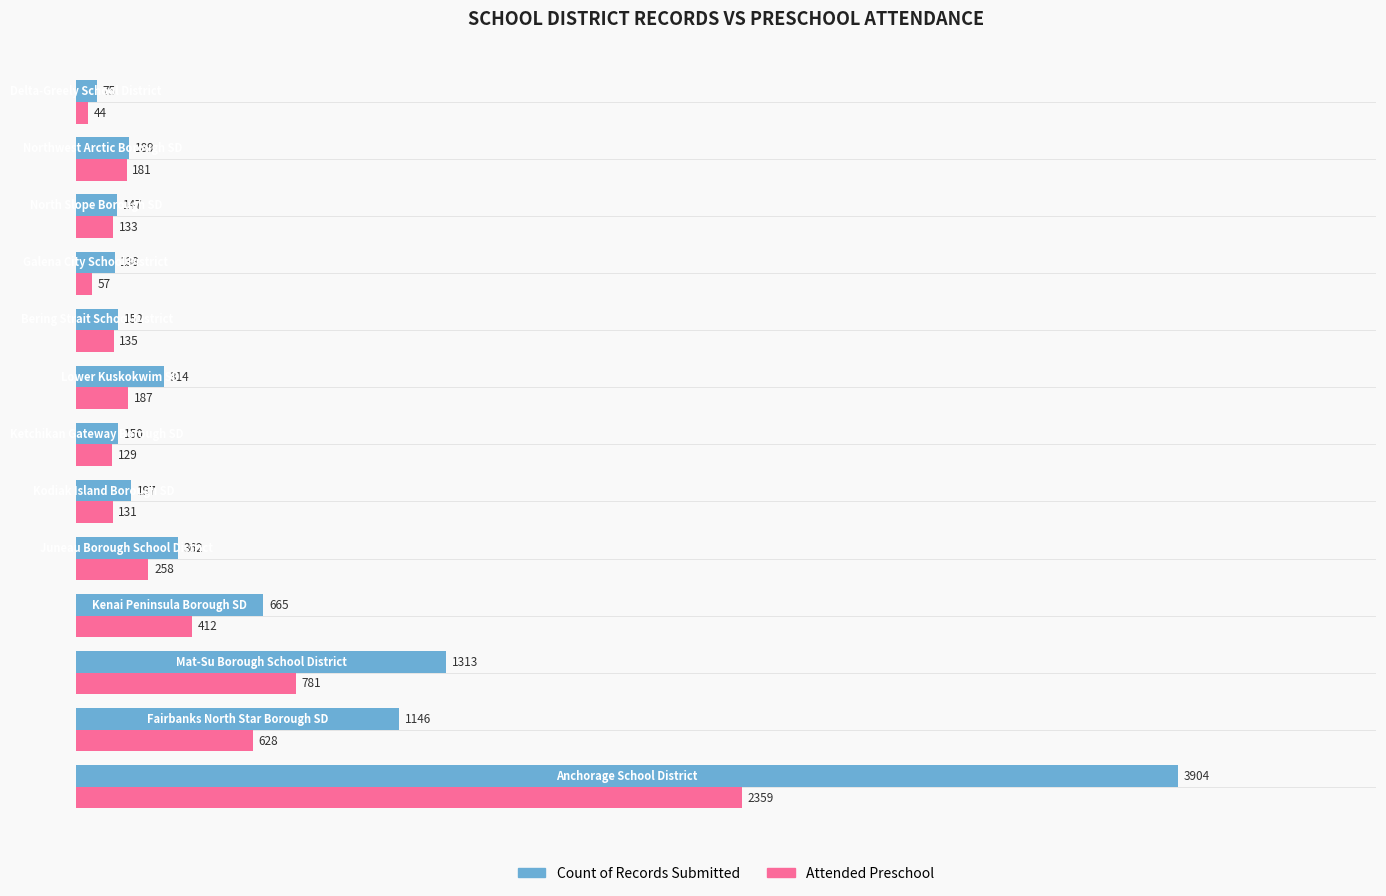

What is the minimum value shown in the chart?

44